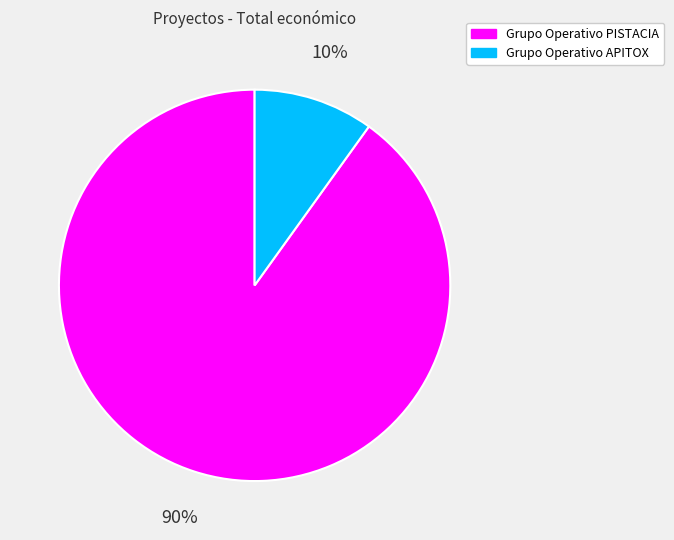

Count the number of slices in the pie.

2